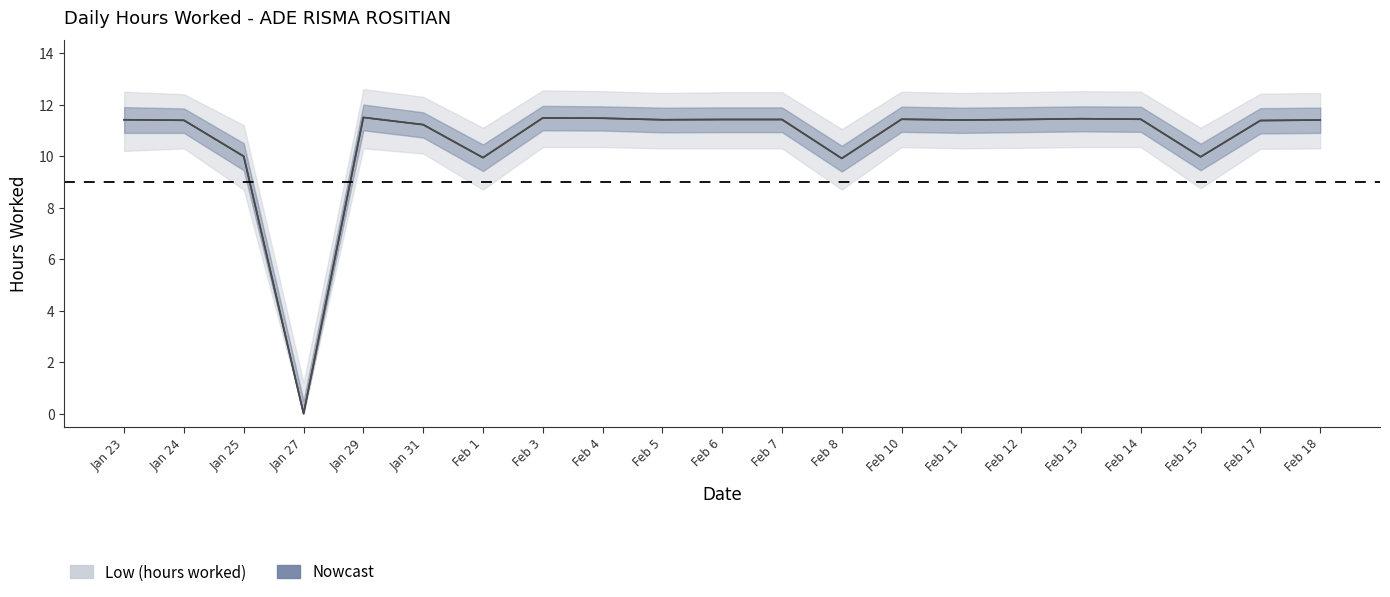

What is the greatest value displayed?

12.6